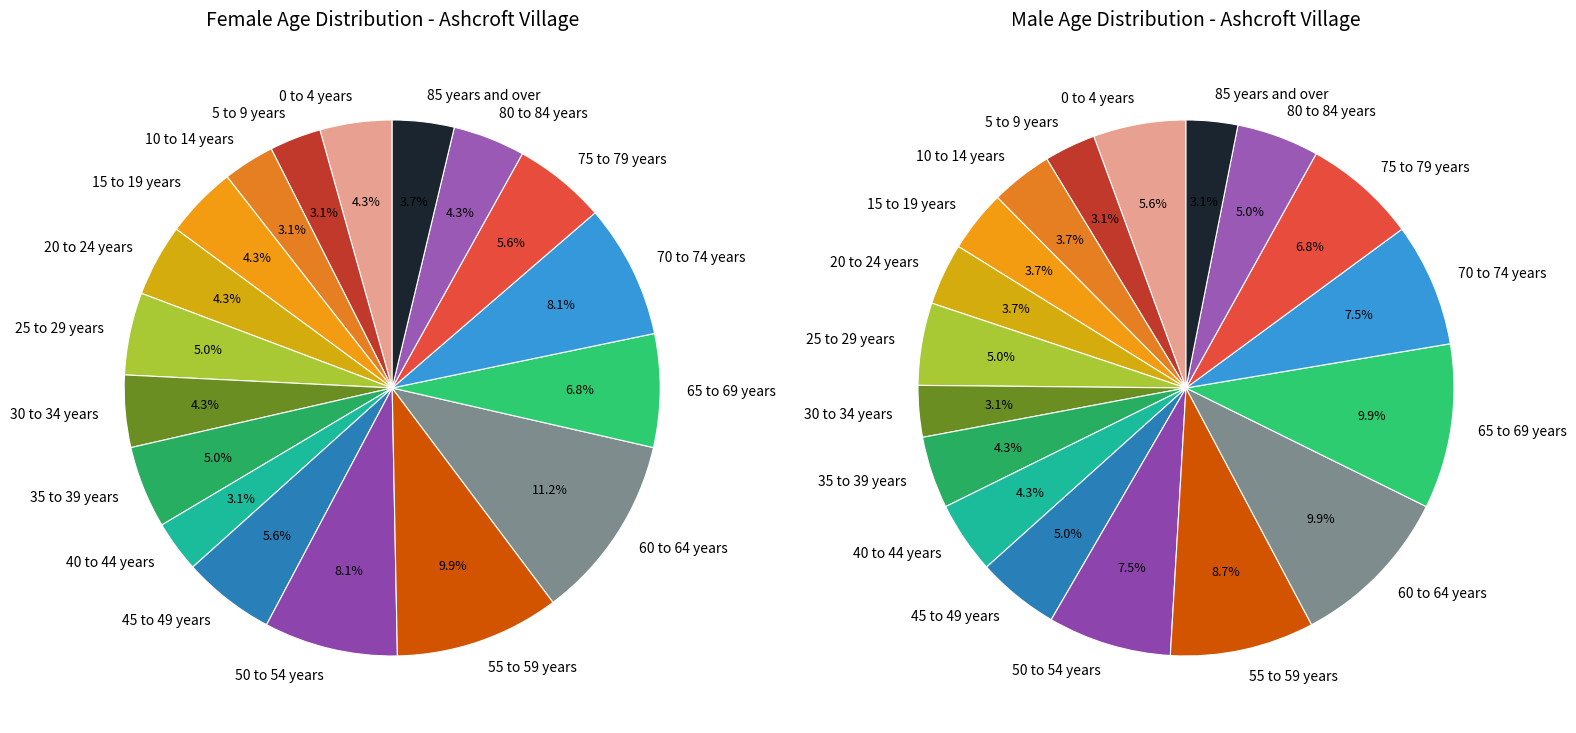

Which series changed the most between 9 and 14?

female_values